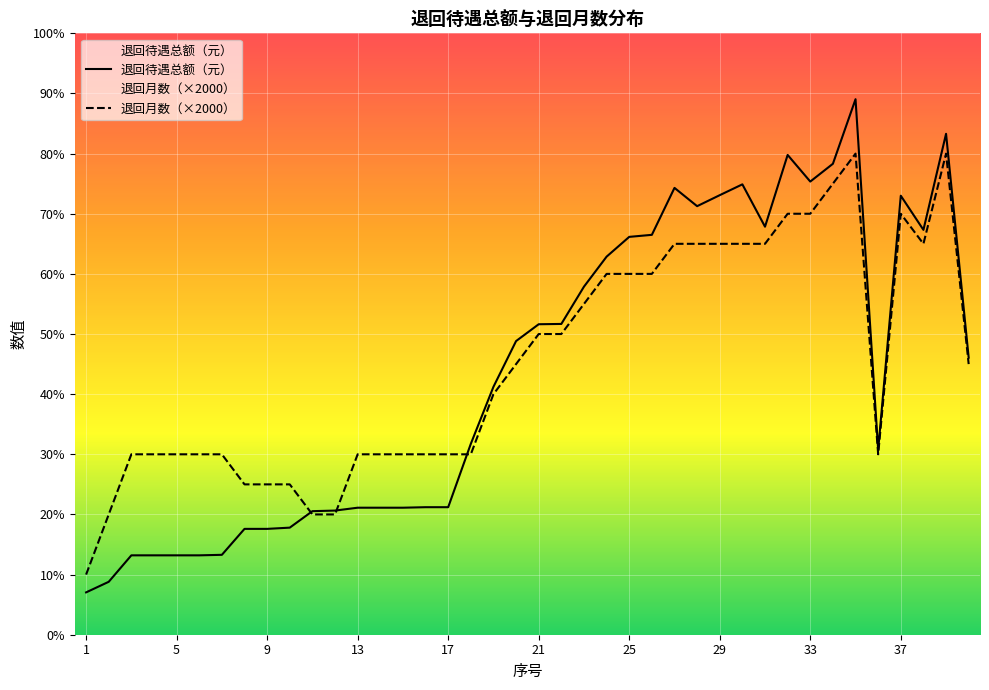

Is the value of 退回月数 at 17 greater than the value of 退回待遇总额（元） at 27?

No